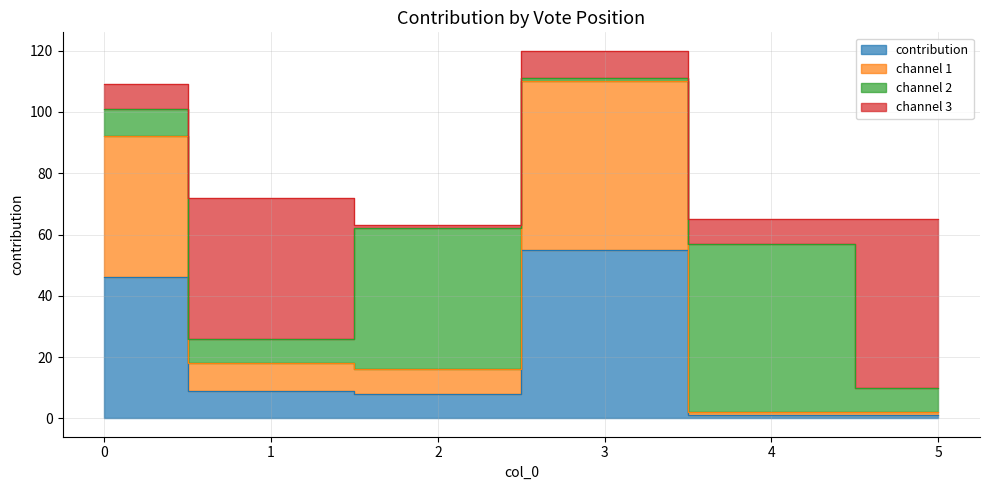

List the labels in order of channel 1 value, largest first.

3, 0, 1, 2, 4, 5